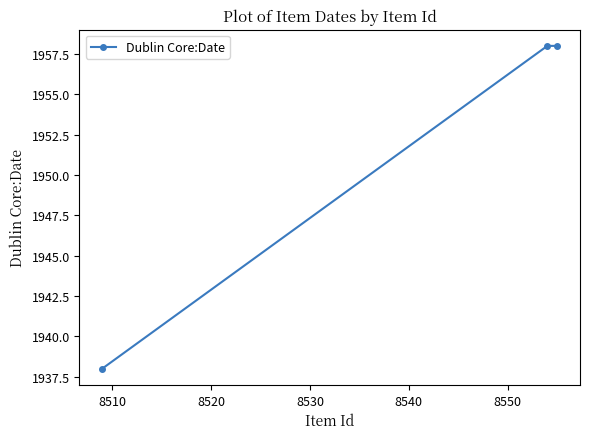

What is the greatest value displayed?

1958